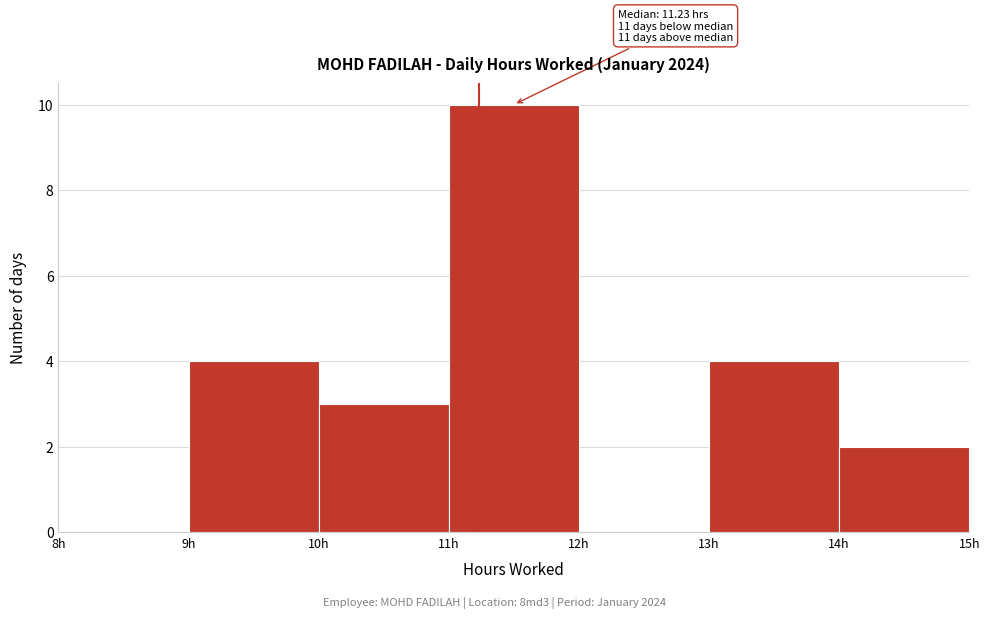

Over which range of the x-axis is the bar tallest?

11 to 12